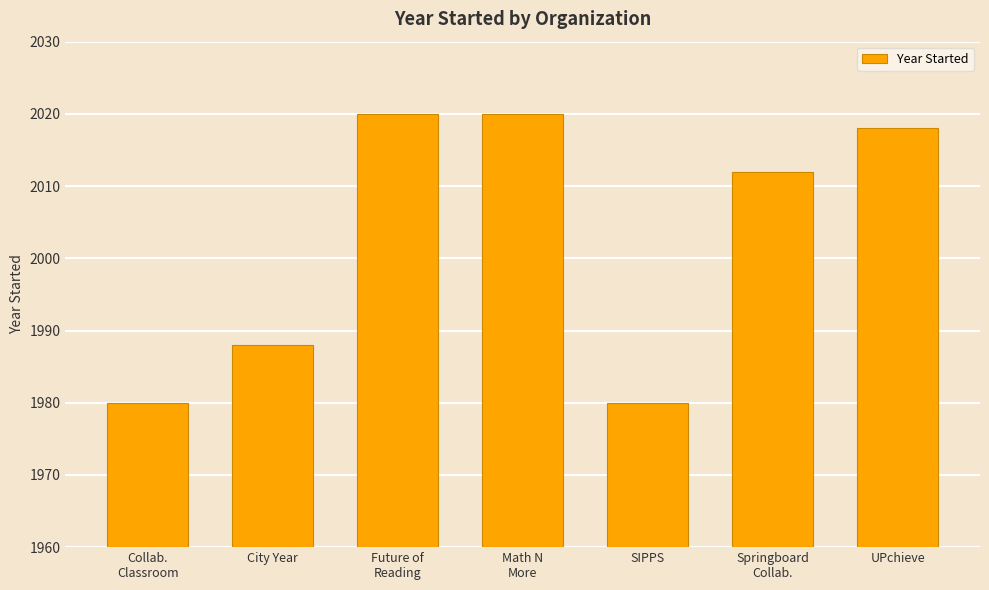

How many data points does each series have?

7